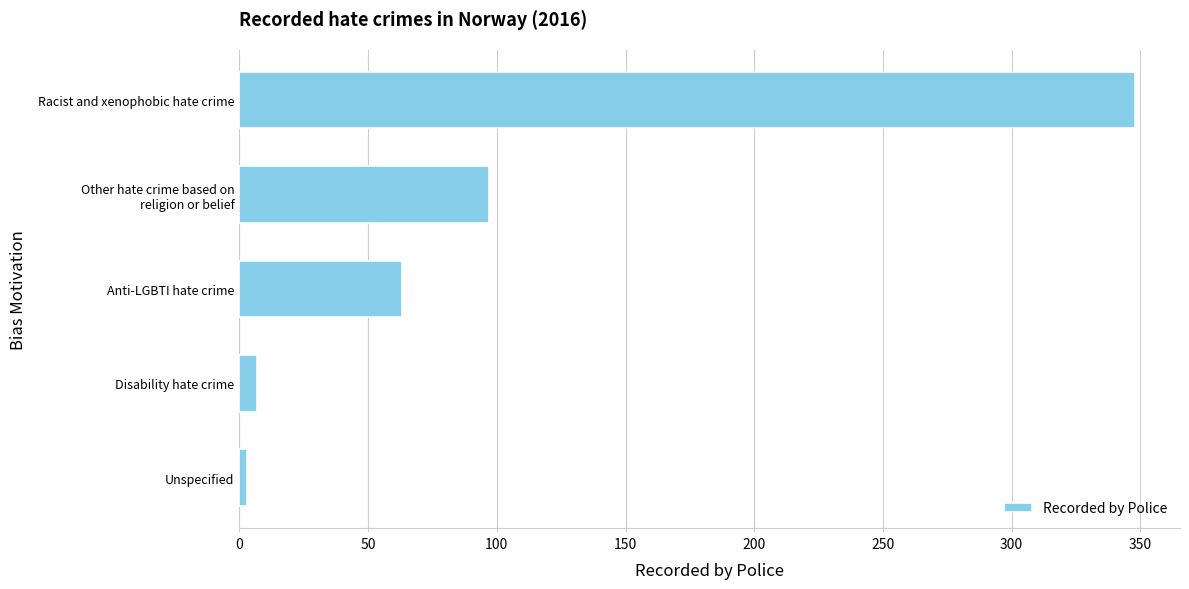

List the labels in order of value, largest first.

Racist and xenophobic hate crime, Other hate crime based on
religion or belief, Anti-LGBTI hate crime, Disability hate crime, Unspecified